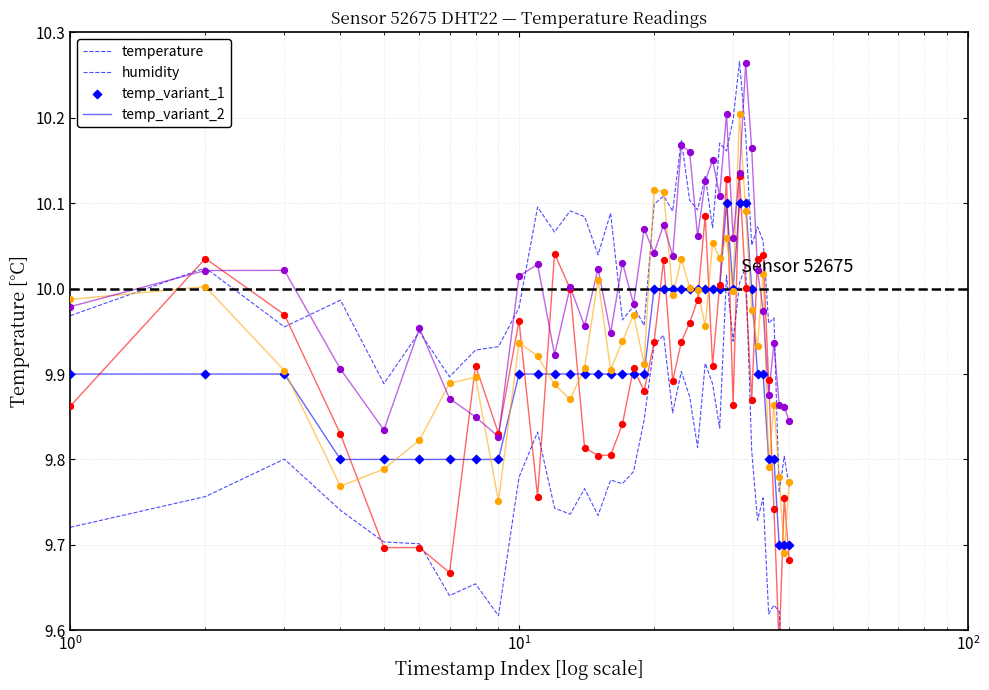

At how many categories does at least one series exceed 10?

25